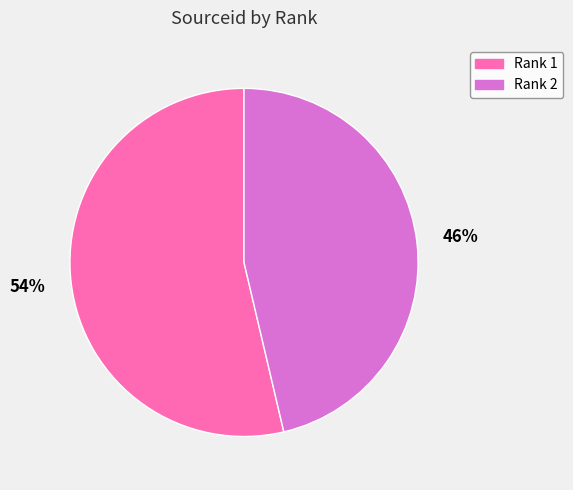

To the nearest percent, what is the average slice percentage?

50%